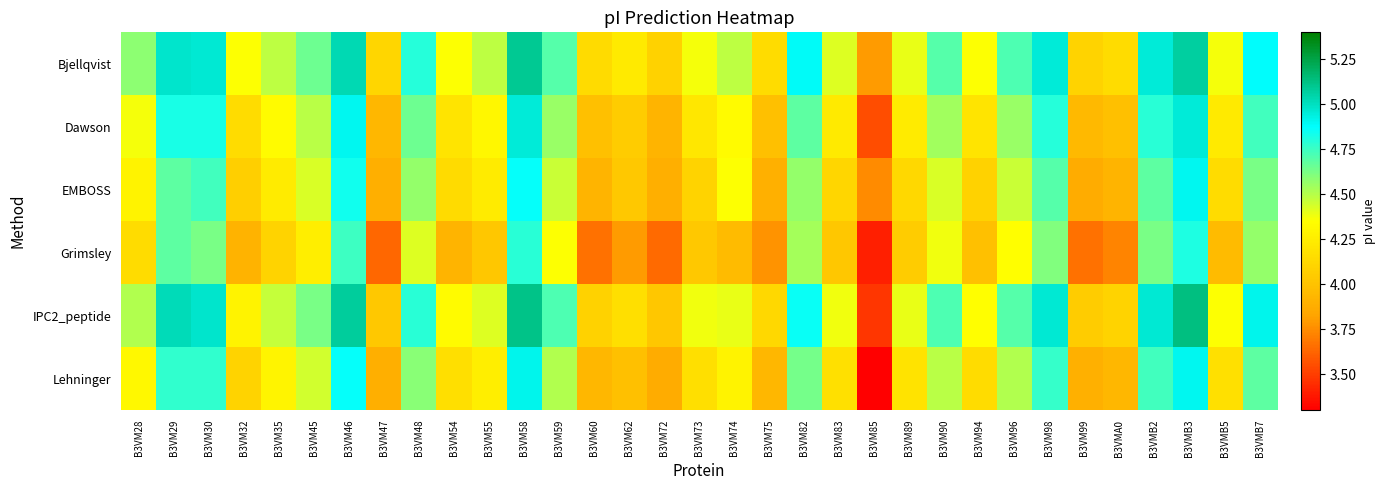

What is the greatest value displayed?

5.1